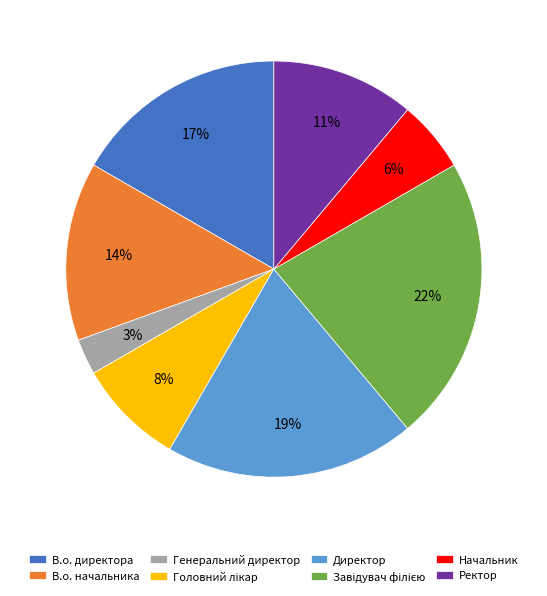

Is it true that Генеральний директор is 14% of the pie?

False